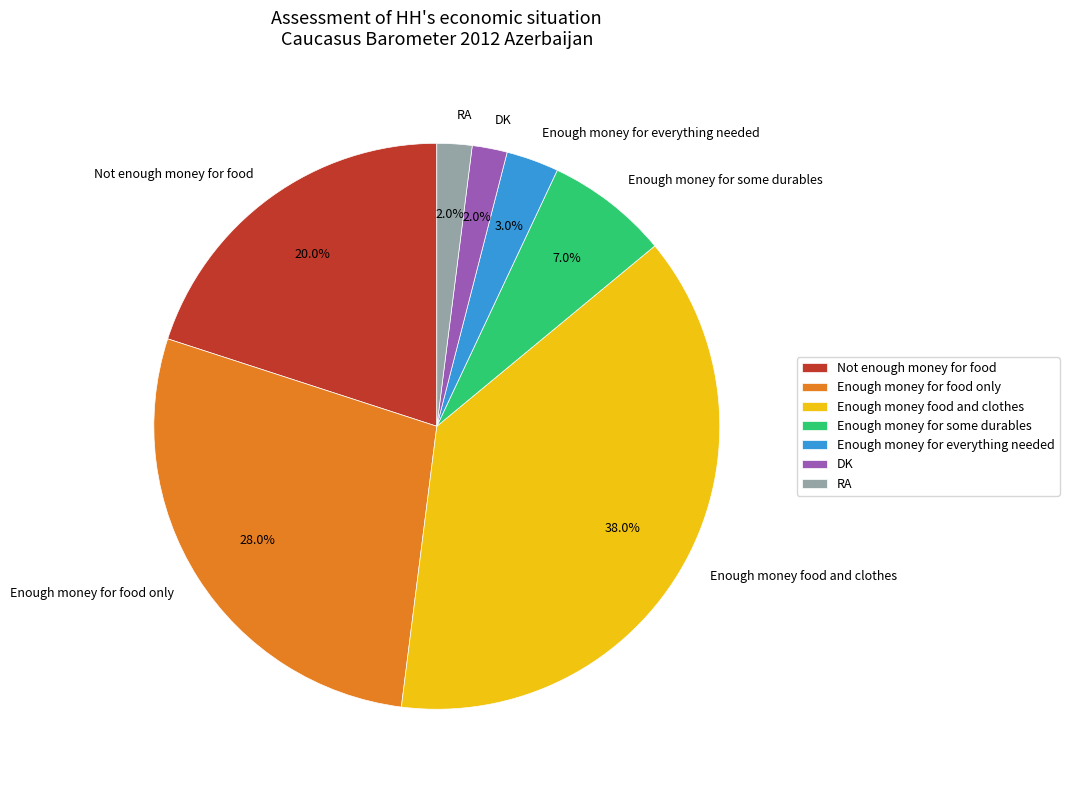

True or false: Enough money for food only accounts for 28% of the total.

True